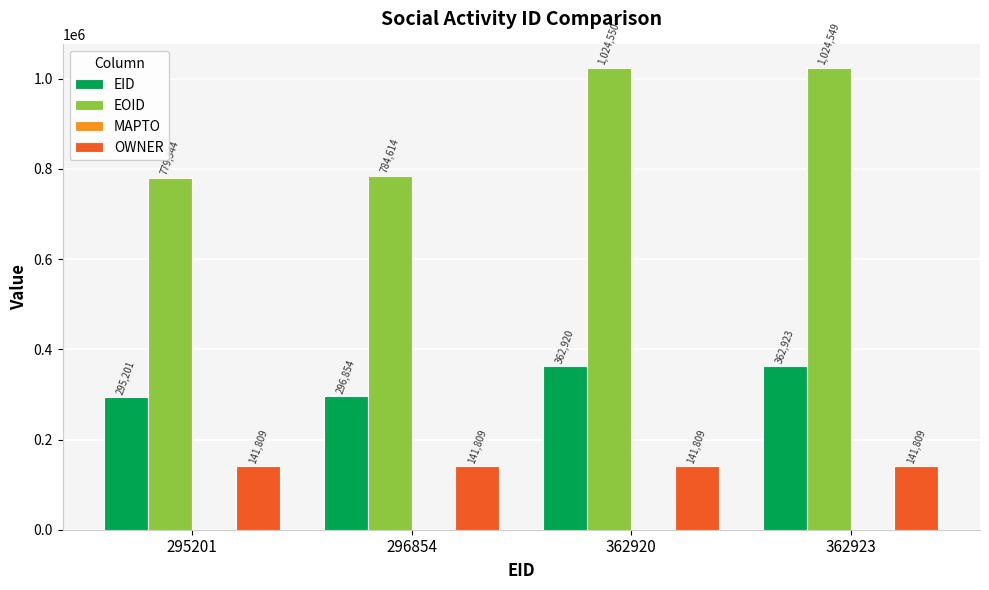

Which series has the largest total across all categories?

EOID